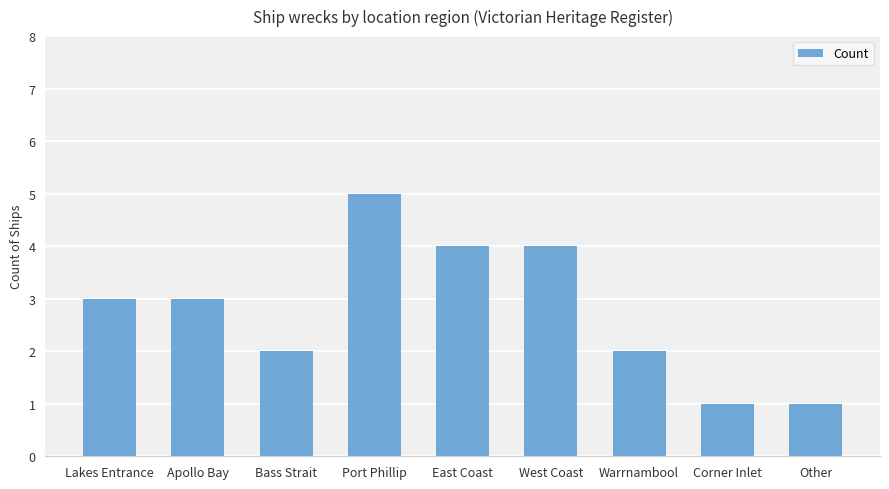

What is the change in value from Warrnambool to Other?

-1